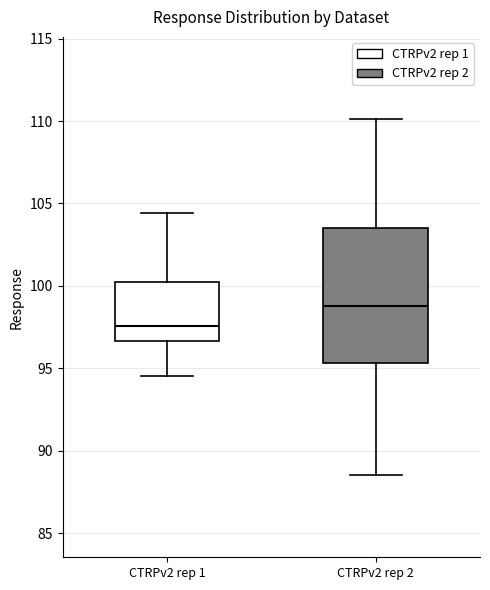

Comparing the boxes themselves (not the whiskers), which one is the tallest?

CTRPv2 rep 2